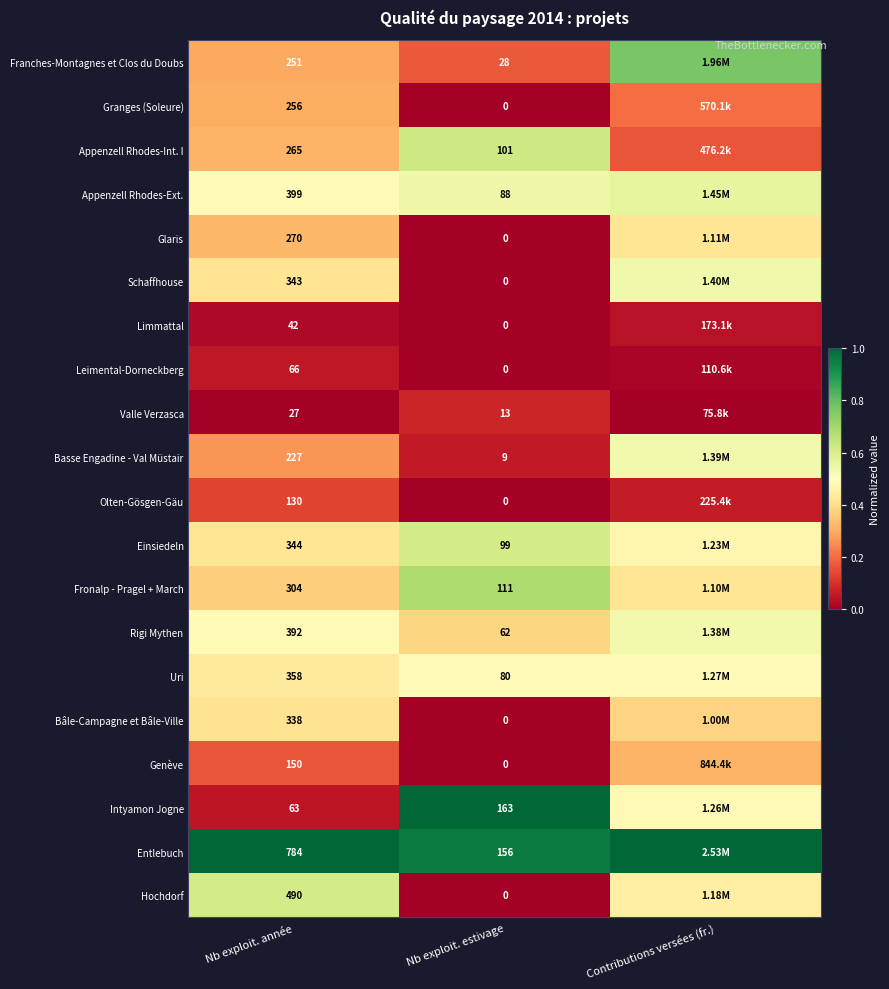

Rank the series at Nb exploit. année from highest to lowest value.

Entlebuch, Hochdorf, Appenzell Rhodes-Ext., Rigi Mythen, Uri, Einsiedeln, Schaffhouse, Bâle-Campagne et Bâle-Ville, Fronalp - Pragel + March, Glaris, Appenzell Rhodes-Int. I, Granges (Soleure), Franches-Montagnes et Clos du Doubs, Basse Engadine - Val Müstair, Genève, Olten-Gösgen-Gäu, Leimental-Dorneckberg, Intyamon Jogne, Limmattal, Valle Verzasca